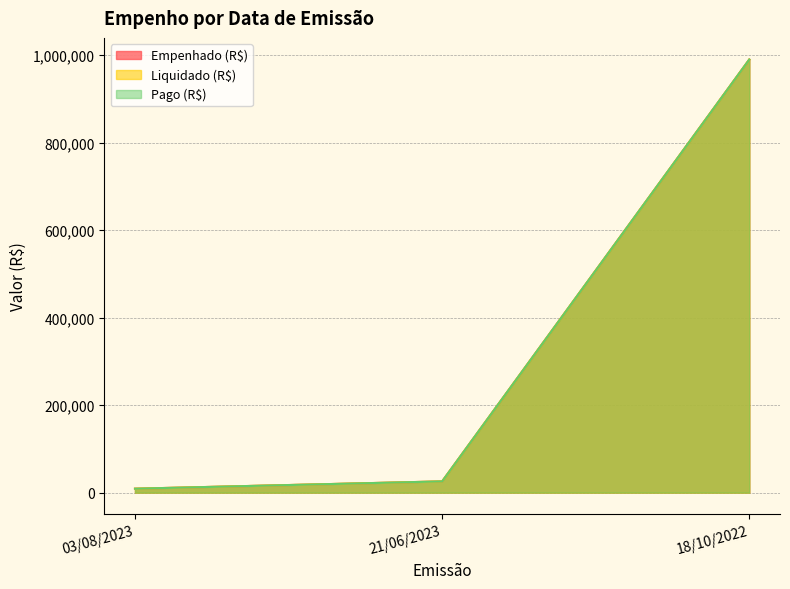

Which category has the highest value in the Pago (R$) series?

18/10/2022